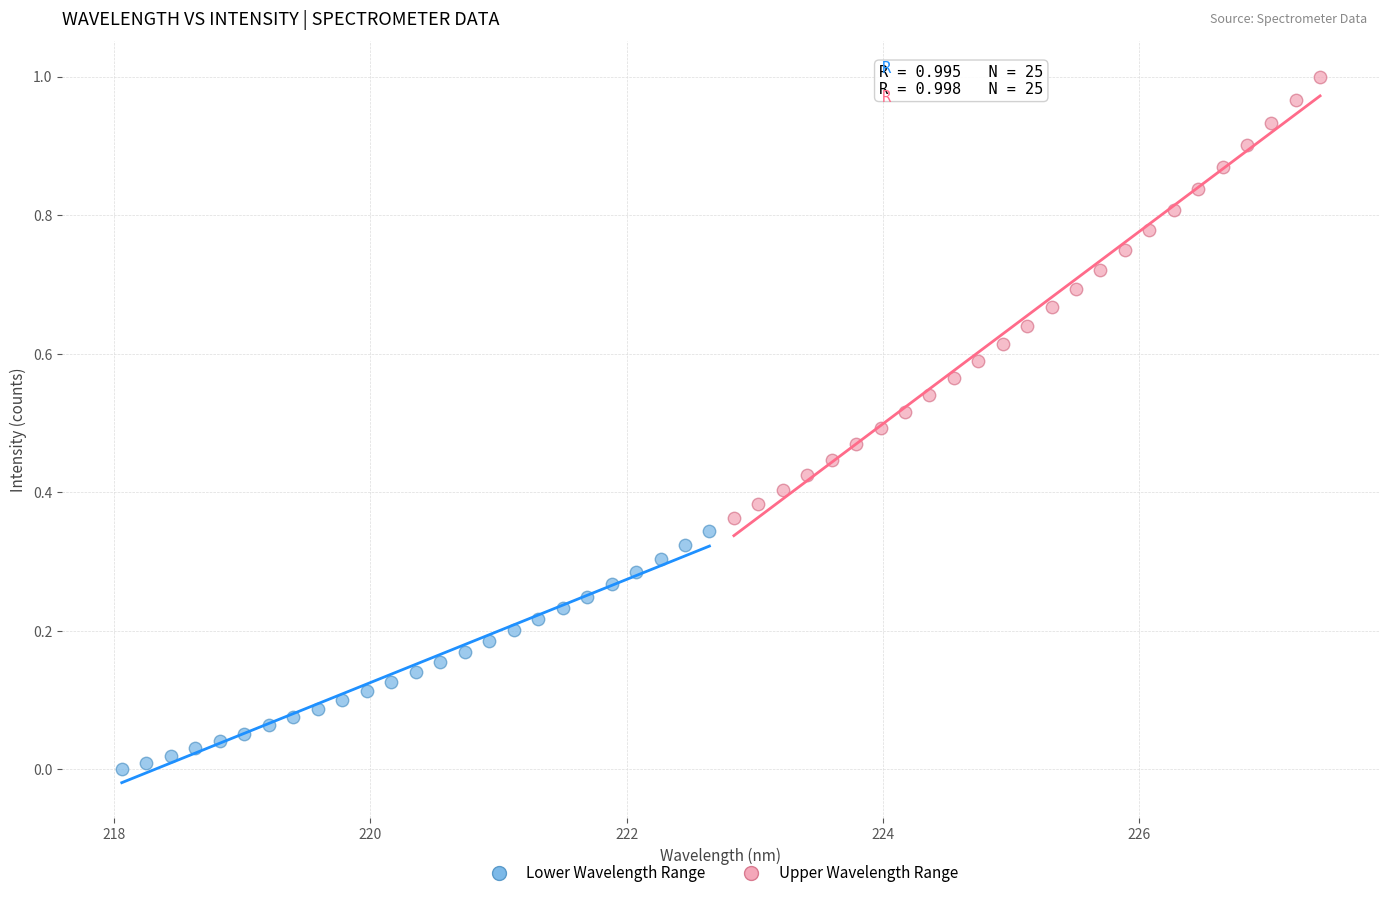

Which series has the largest Y range (max minus min)?

Upper Wavelength Range